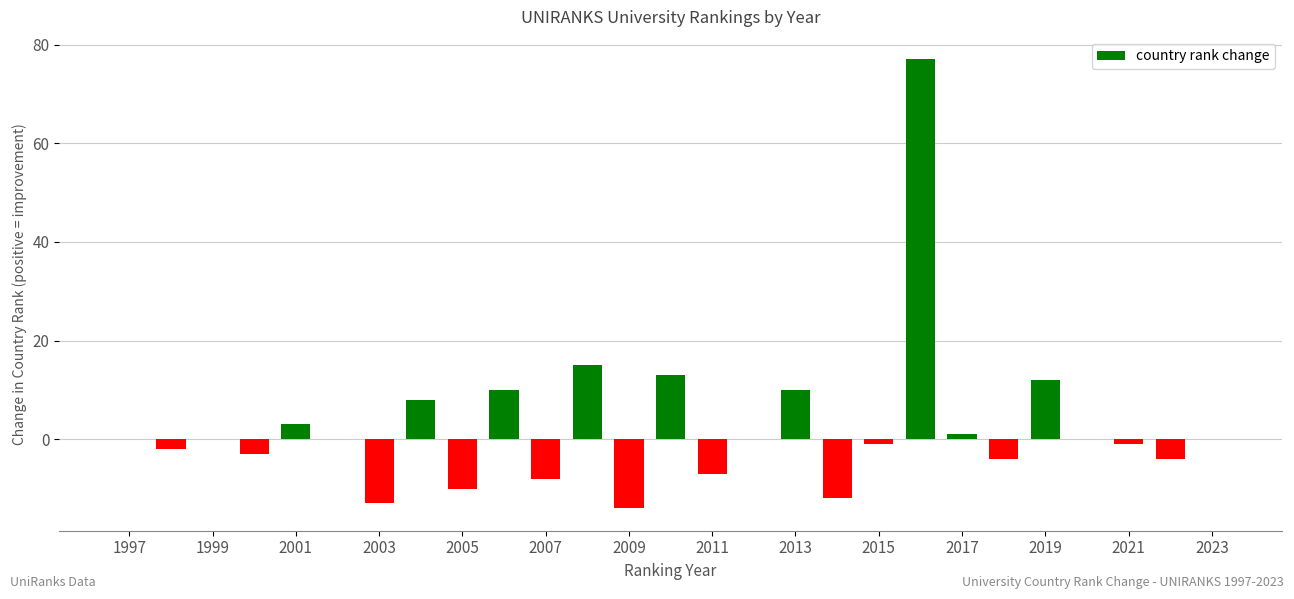

What is the maximum value shown in the chart?

77